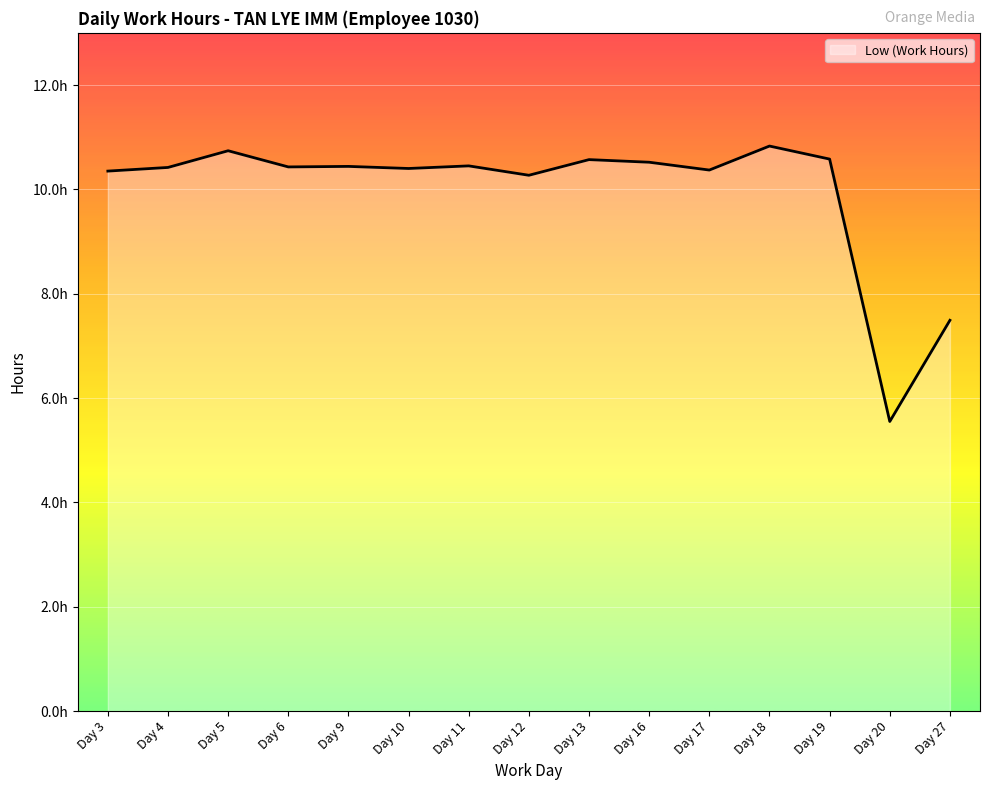

Does the chart display data point markers on the line(s)?

No